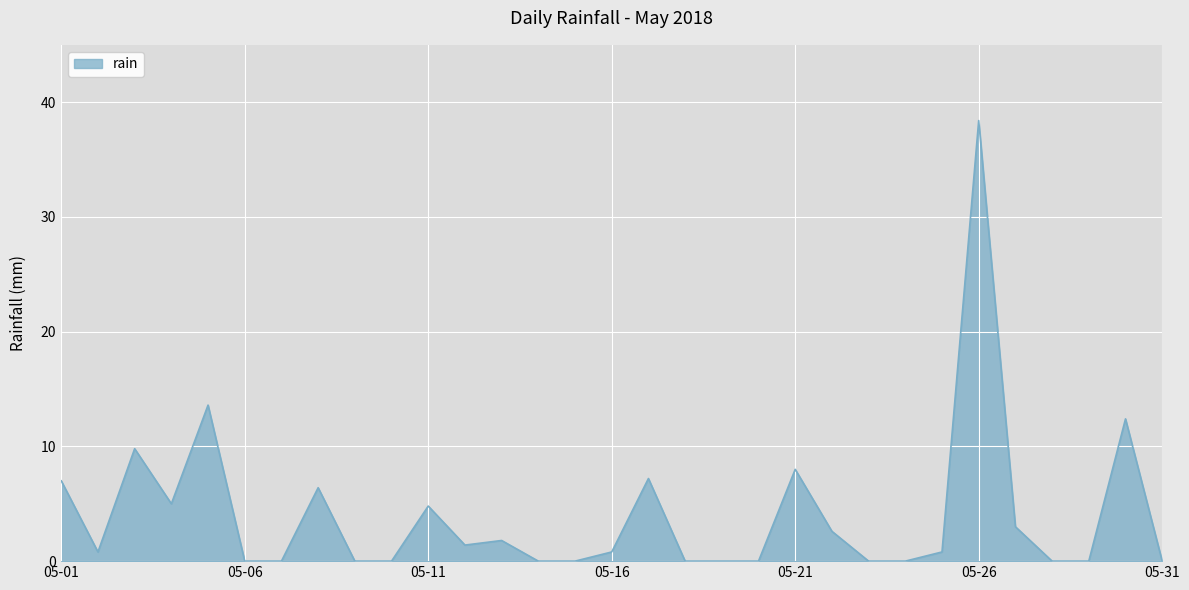

What is the greatest value displayed?

38.4